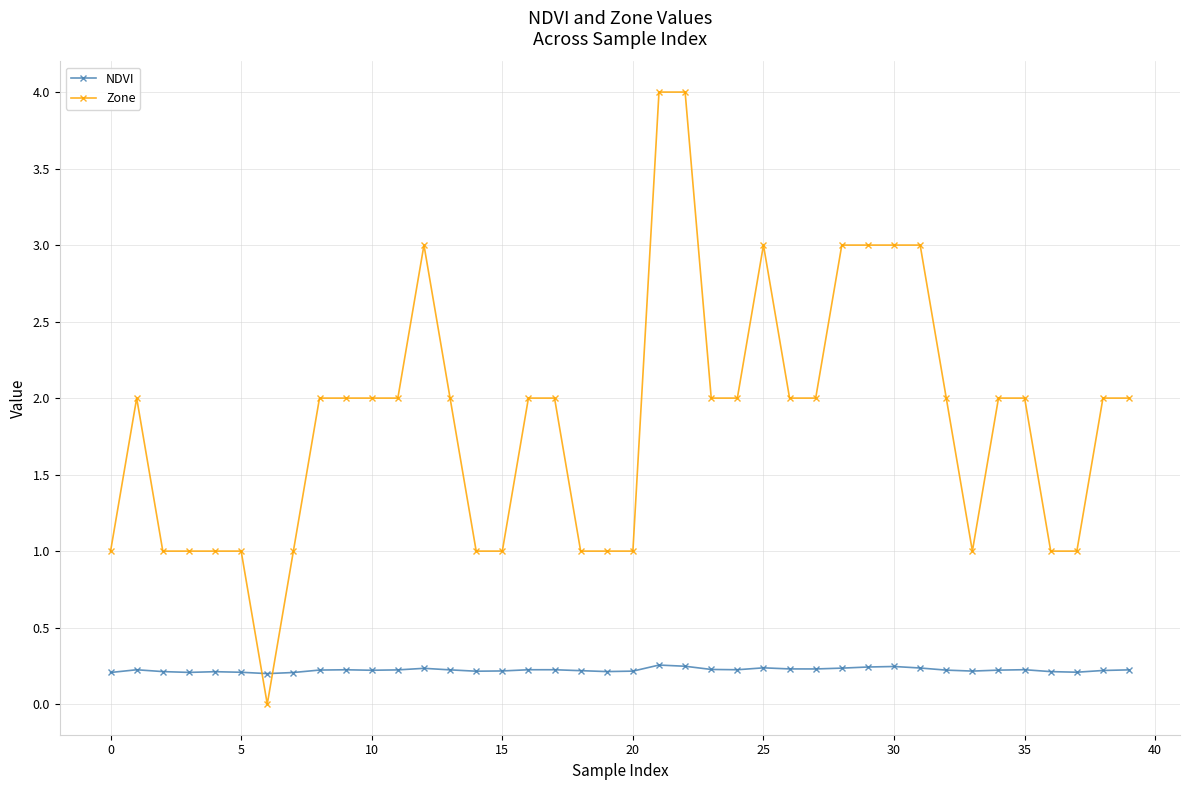

Which series has the largest total across all categories?

Zone